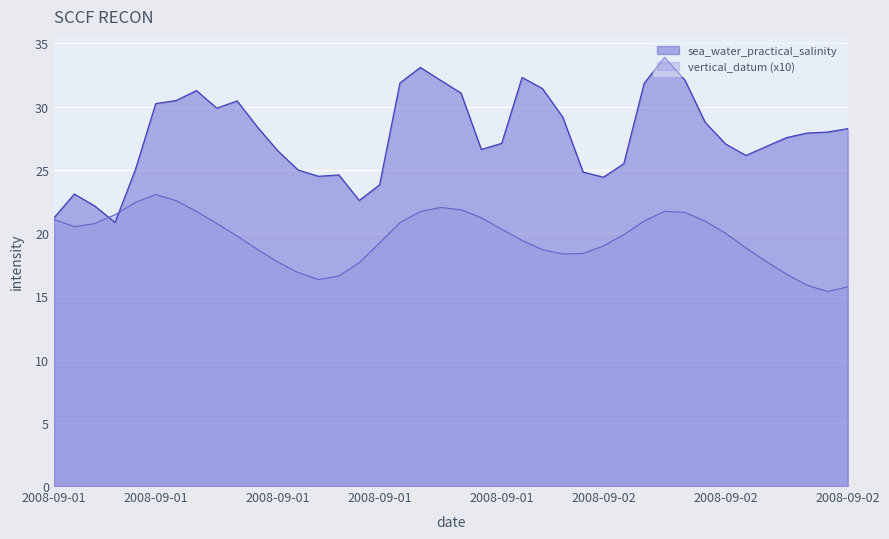

What is the value of the vertical_datum point at the 31st from the left?

21.7